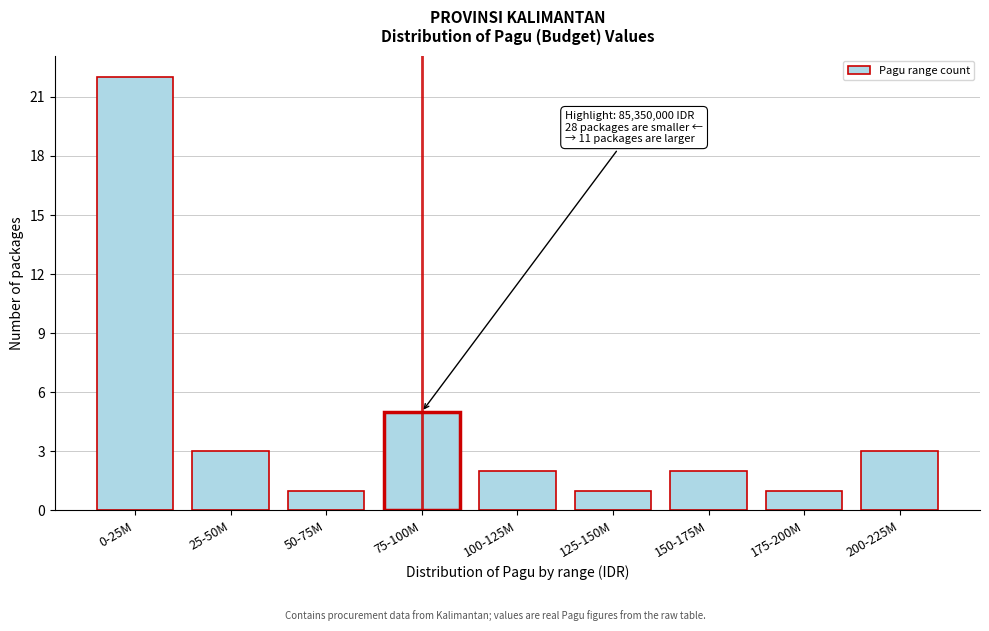

Reading right to left, what are all the values shown in this chart?

200-225M=3	175-200M=1	150-175M=2	125-150M=1	100-125M=2	75-100M=5	50-75M=1	25-50M=3	0-25M=22